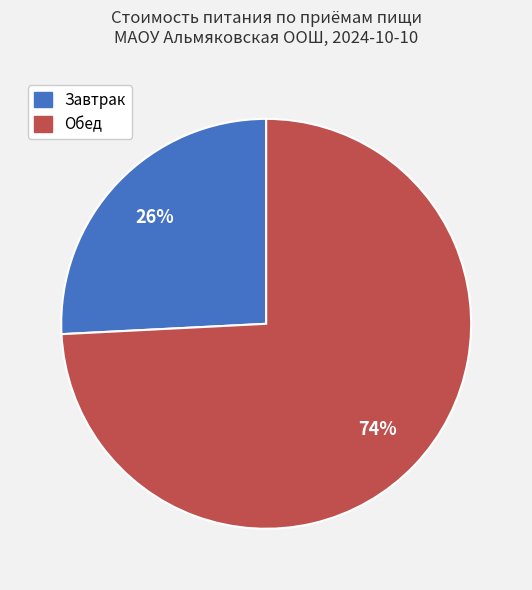

How many slices are in this pie chart?

2